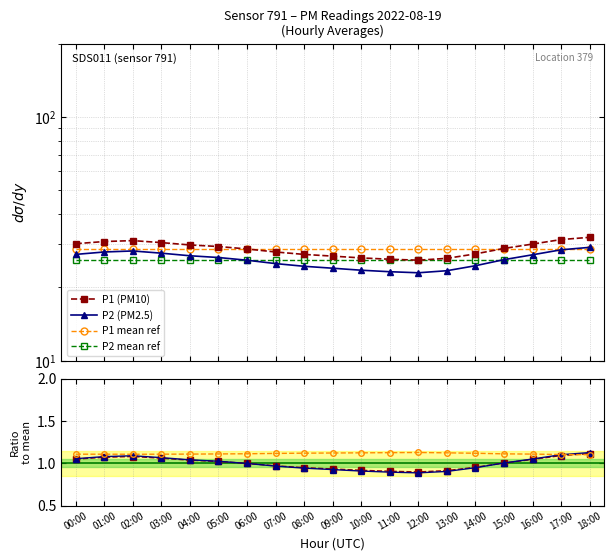

True or false: P2 has a value of 14.5 at 14:00.

False